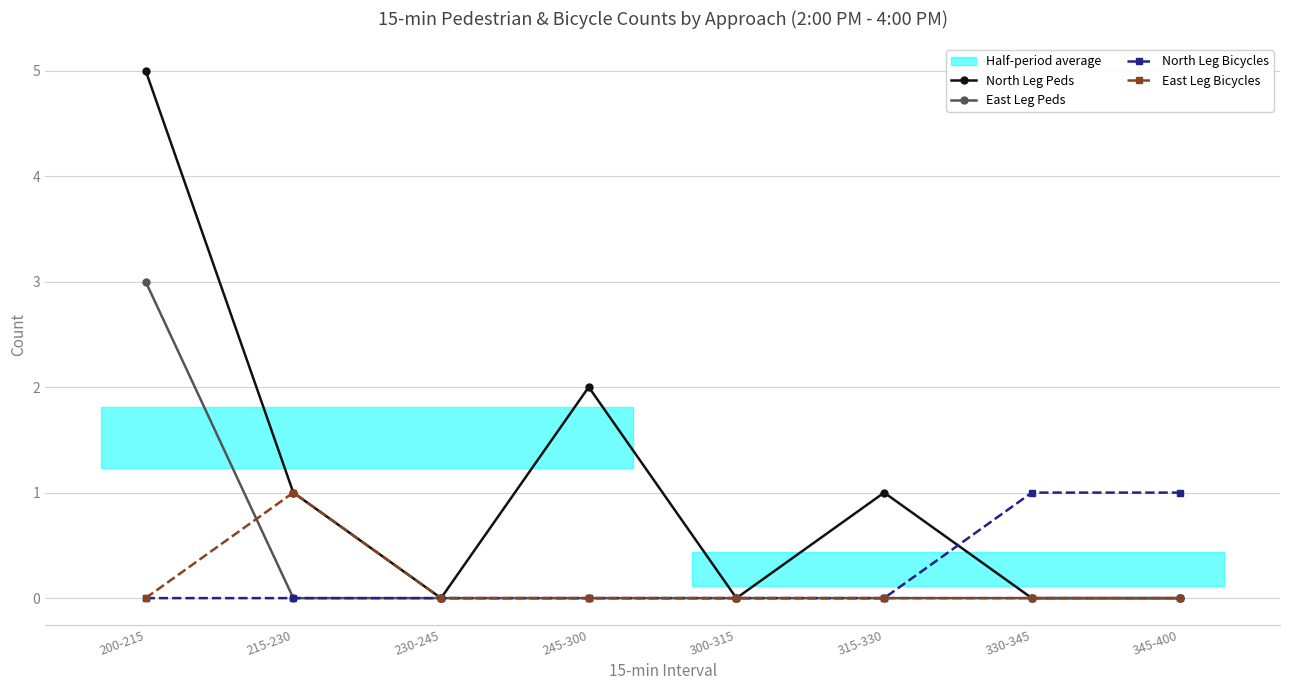

Reading left to right, list all the values displayed in this chart.

North Leg Peds: 200-215=5	215-230=1	230-245=0	245-300=2	300-315=0	315-330=1	330-345=0	345-400=0
East Leg Peds: 200-215=3	215-230=0	230-245=0	245-300=0	300-315=0	315-330=0	330-345=0	345-400=0
North Leg Bicycles: 200-215=0	215-230=0	230-245=0	245-300=0	300-315=0	315-330=0	330-345=1	345-400=1
East Leg Bicycles: 200-215=0	215-230=1	230-245=0	245-300=0	300-315=0	315-330=0	330-345=0	345-400=0